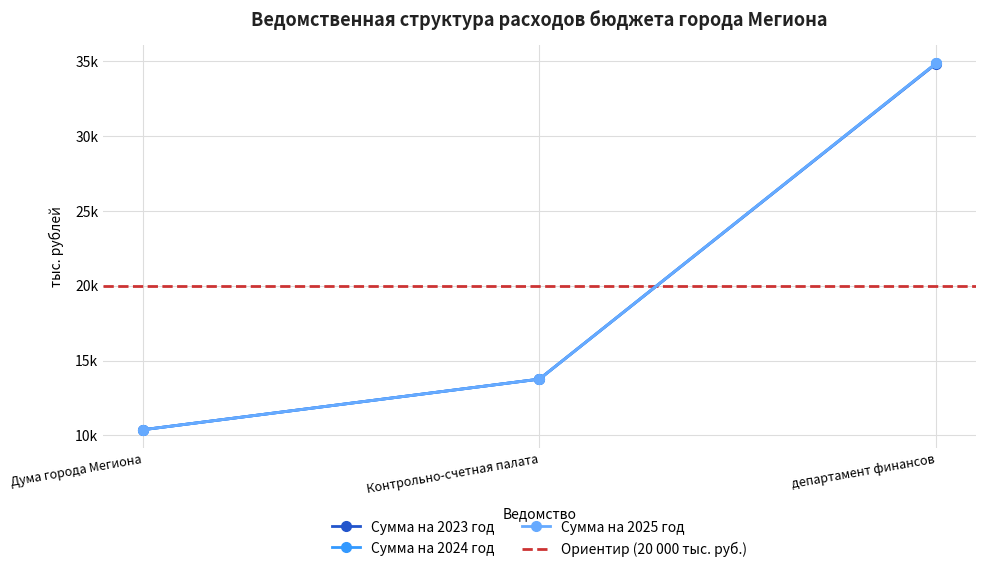

Which series changed the most between Контрольно-счетная палата and департамент финансов?

Сумма на 2024 год